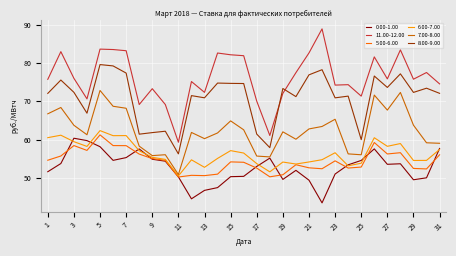

How many intersections are there between 8.00-9.00 and 11.00-12.00?

2